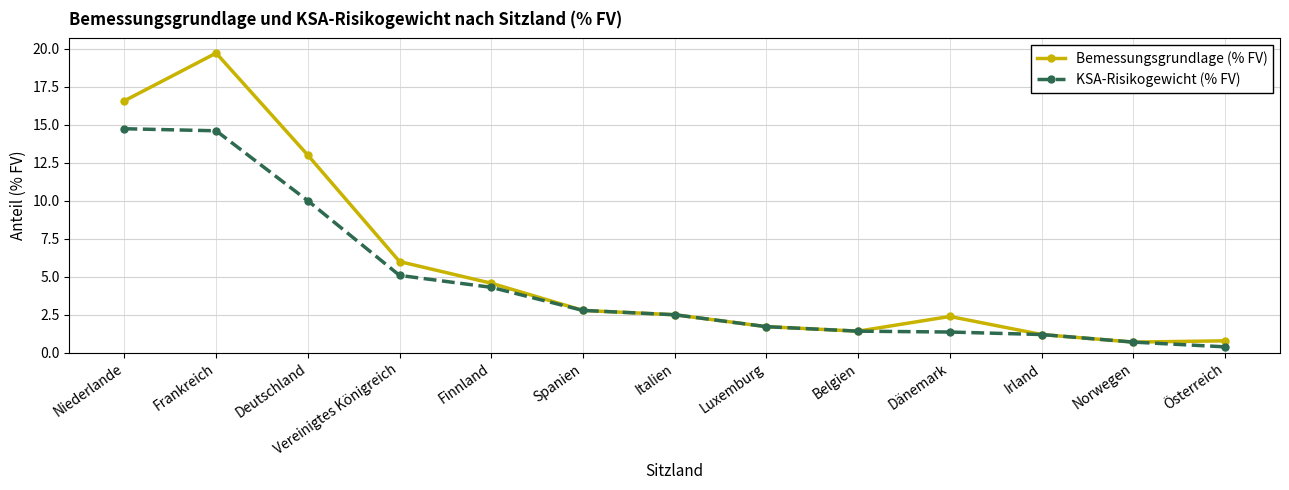

Rank the series by their maximum value, from lowest to highest.

KSA-Risikogewicht (% FV), Bemessungsgrundlage (% FV)